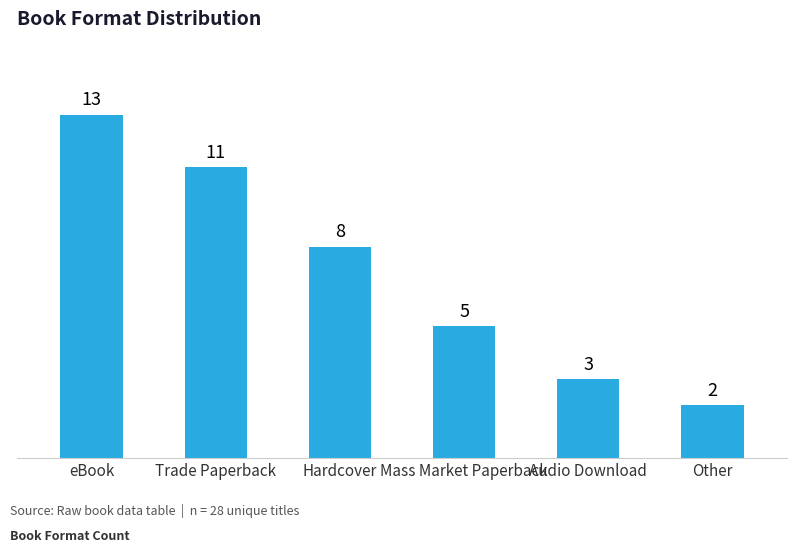

What is the difference between the maximum and minimum values?

11